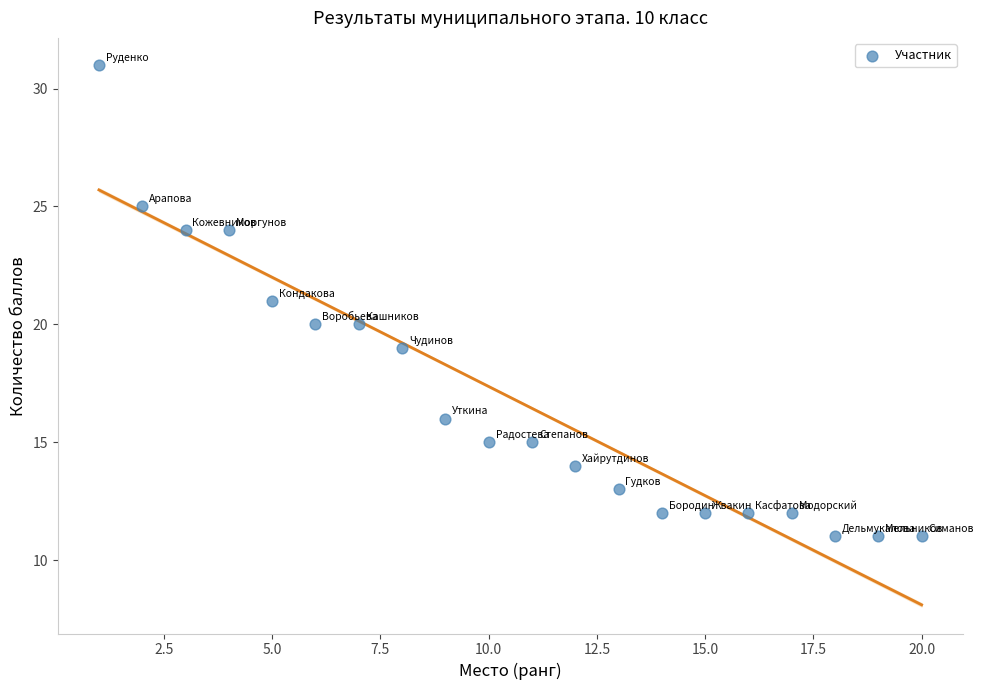

What is the range of Y values (max minus min)?

20